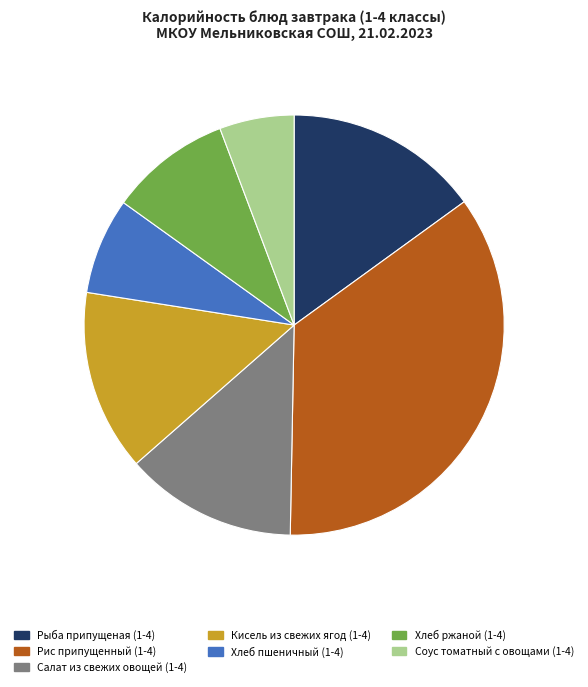

Count the number of slices in the pie.

7